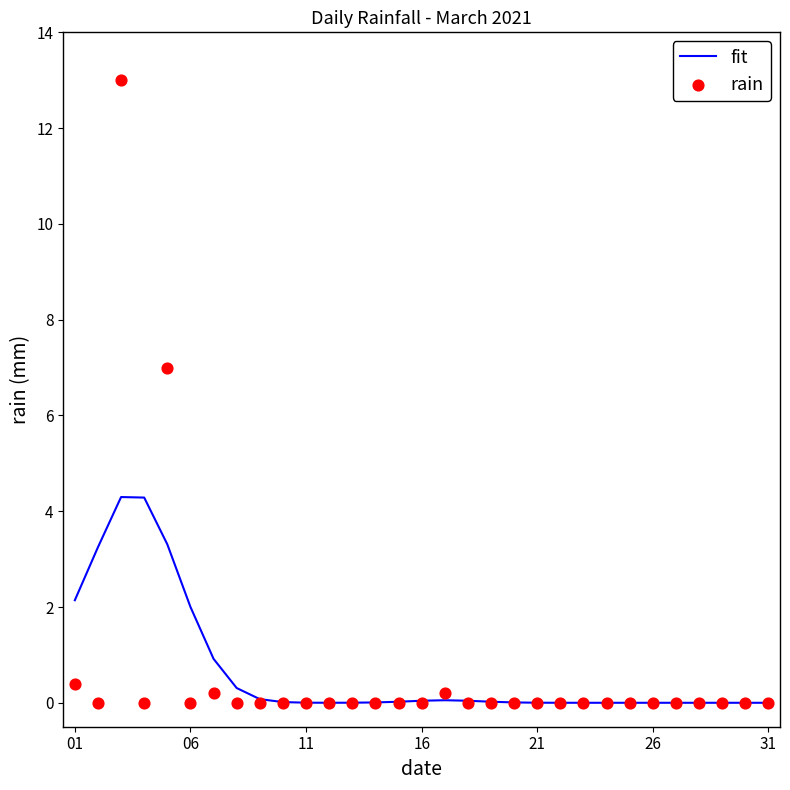

What are all the series names shown in the legend?

fit, rain